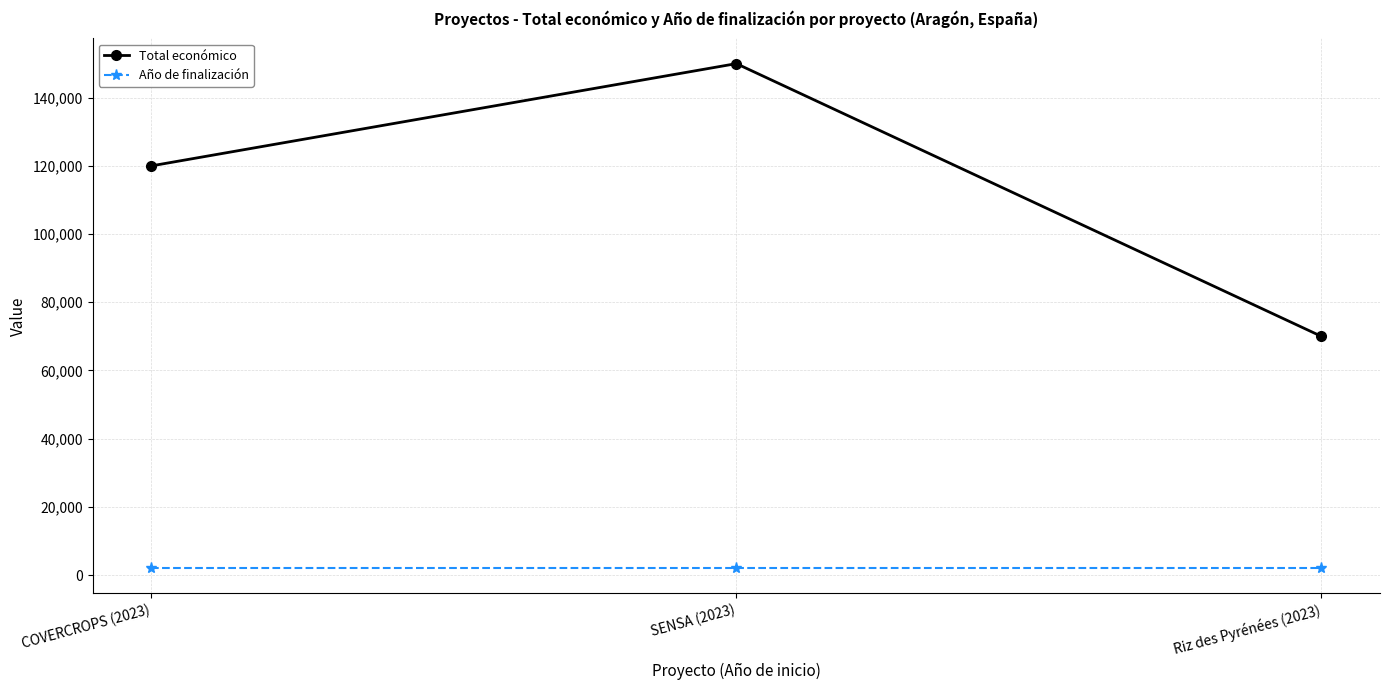

Rank the series by their maximum value, from highest to lowest.

Total económico, Año de finalización